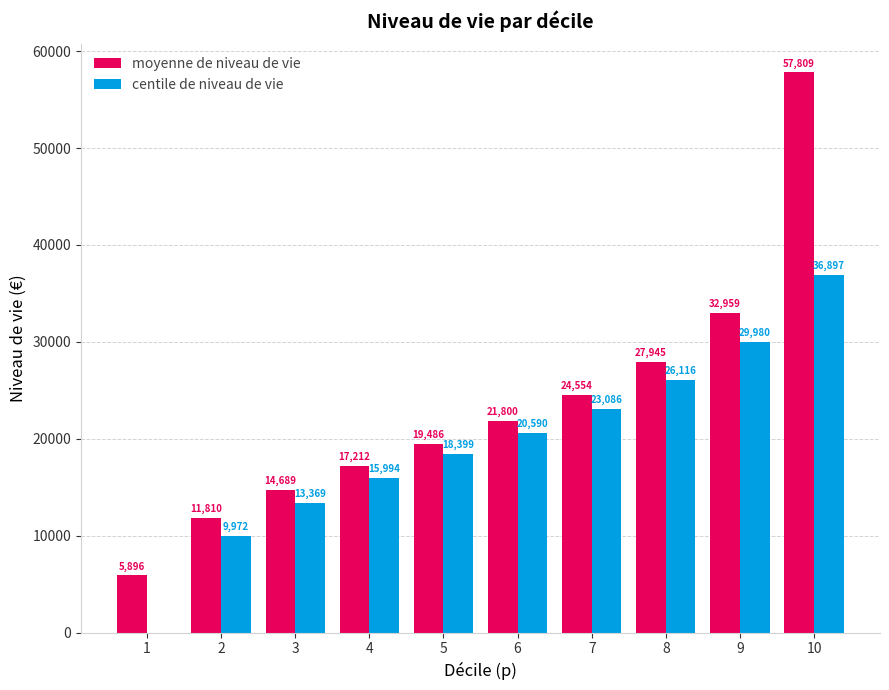

The value of centile de niveau de vie at 4 is 7493.0. True or false?

False